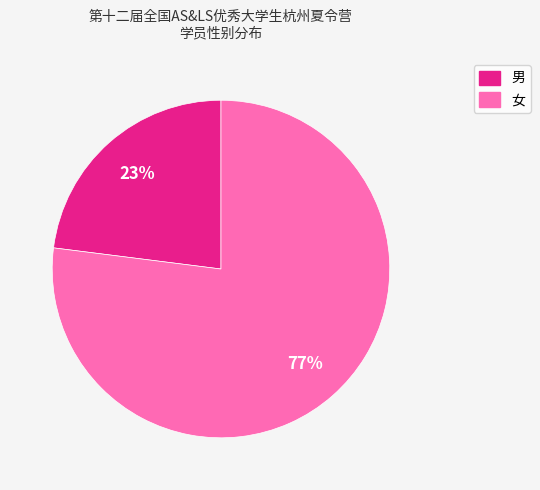

To the nearest percent, what portion does 男 represent?

23%